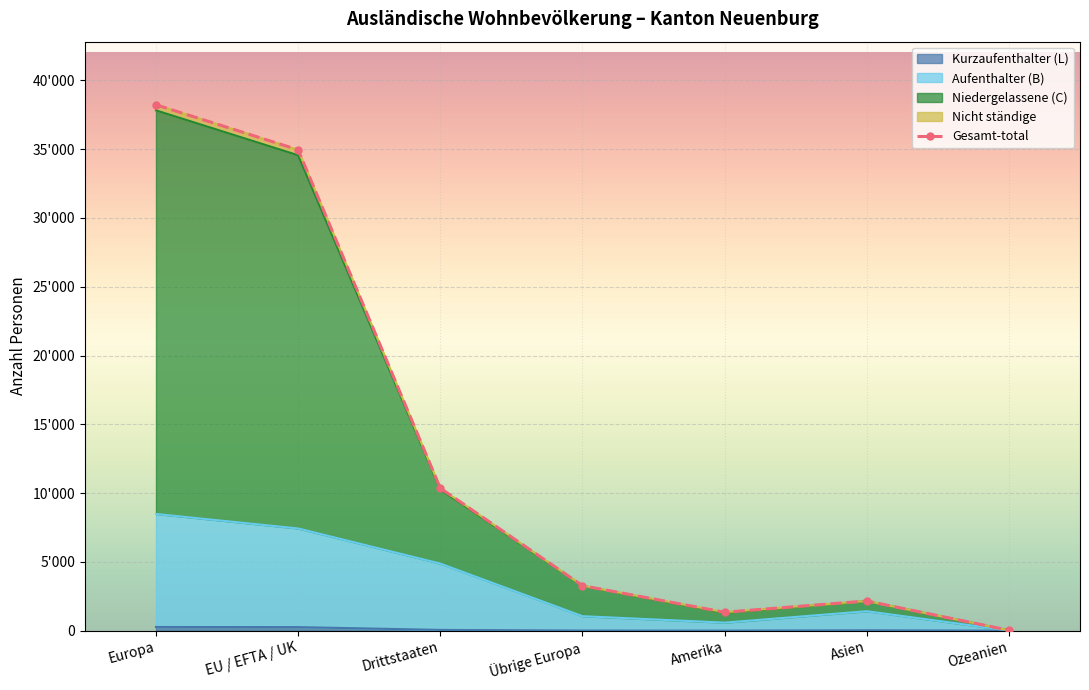

Between Drittstaaten and Übrige Europa, which series saw the biggest shift?

Niedergelassene (C)